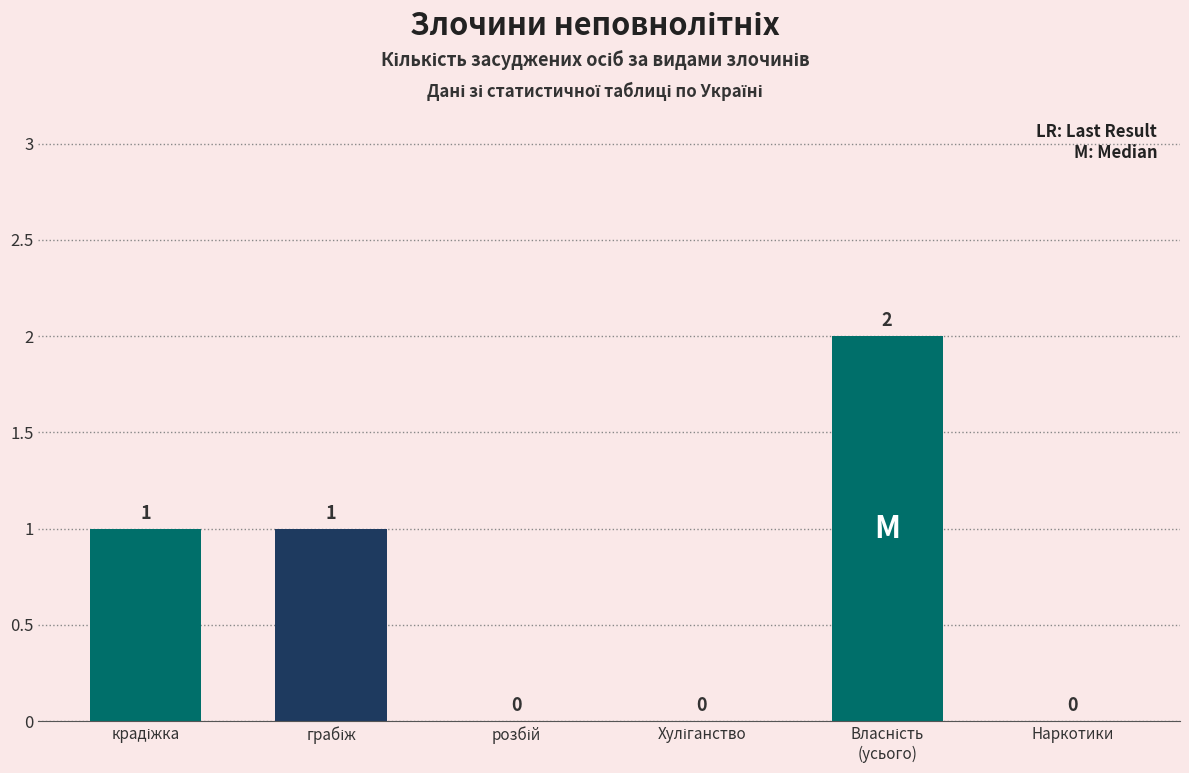

How many values are above zero?

3